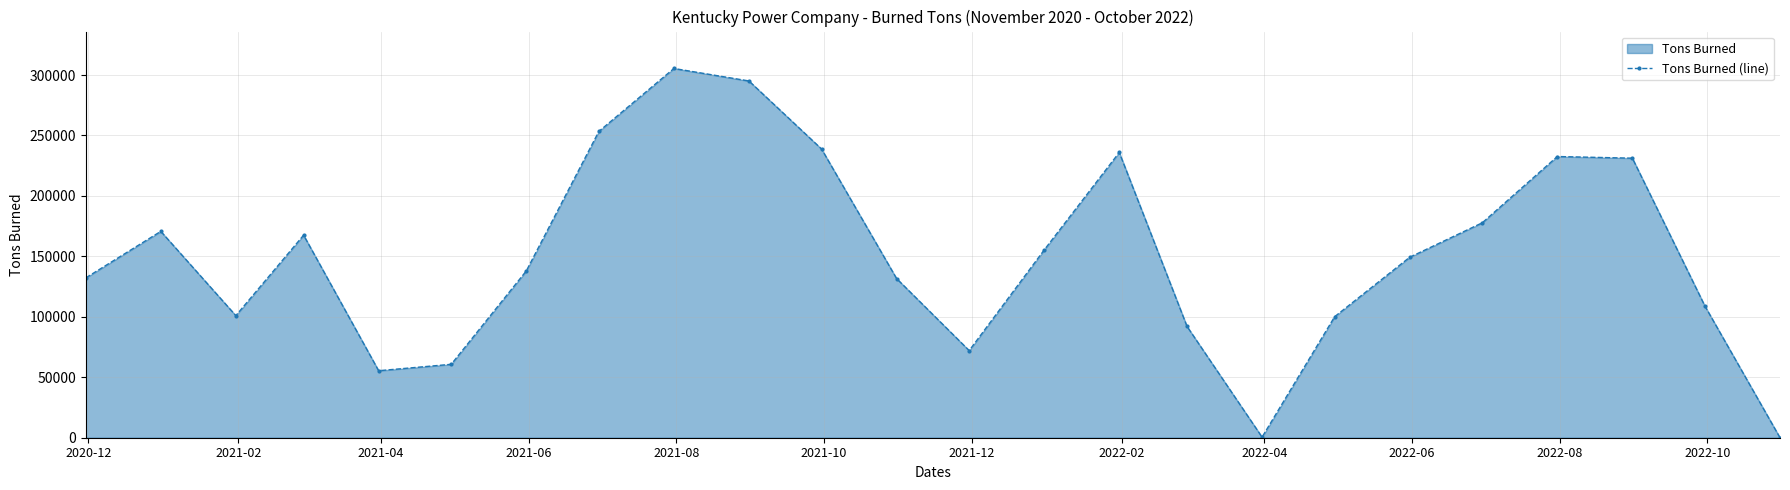

How many interior local peaks (higher than both neighbors) does the data have?

5